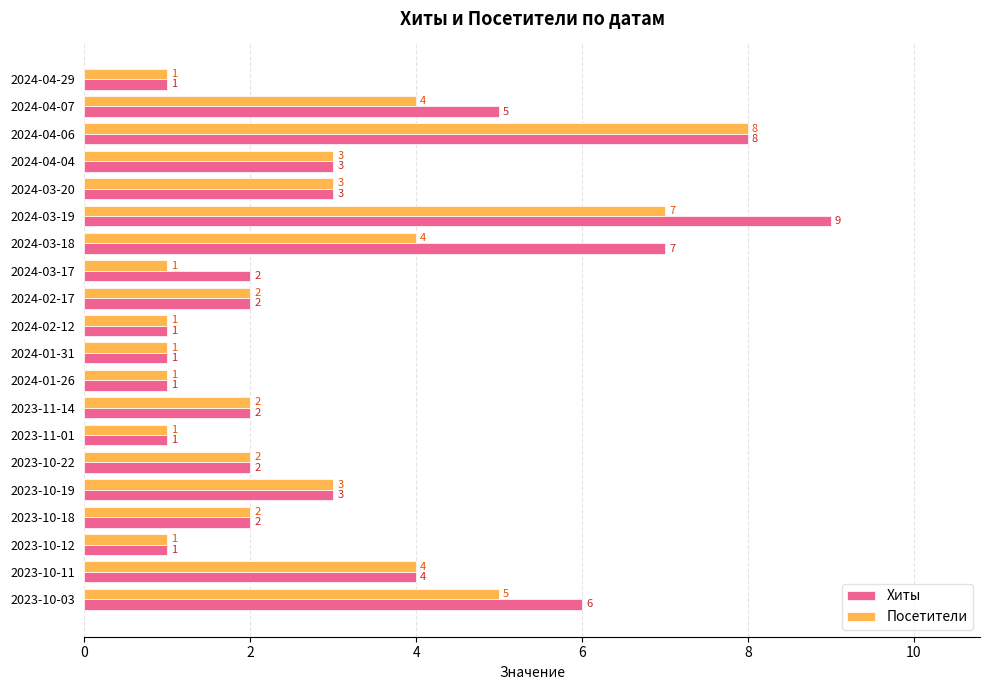

What is the difference between the maximum and minimum values in the Посетители series?

7